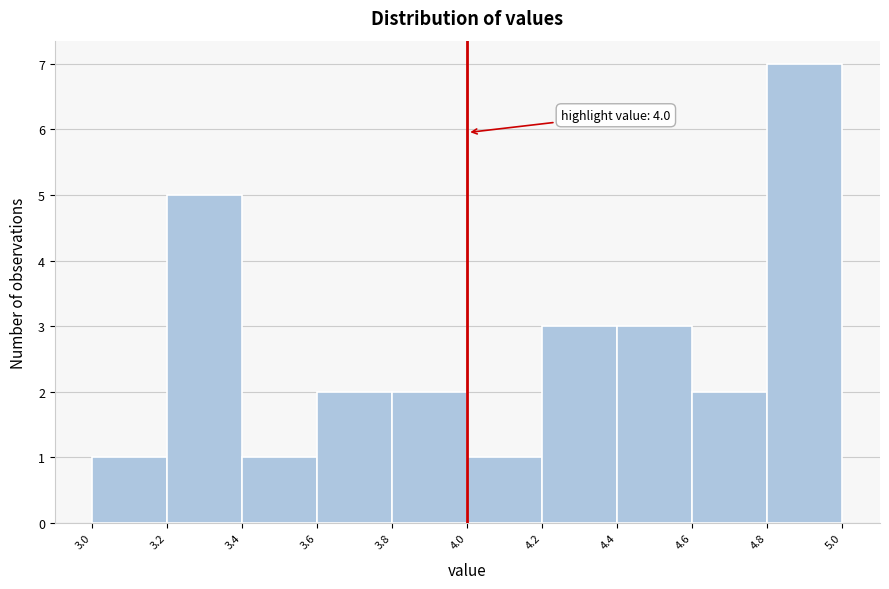

Over which range of the x-axis is the bar tallest?

4.8 to 5.0